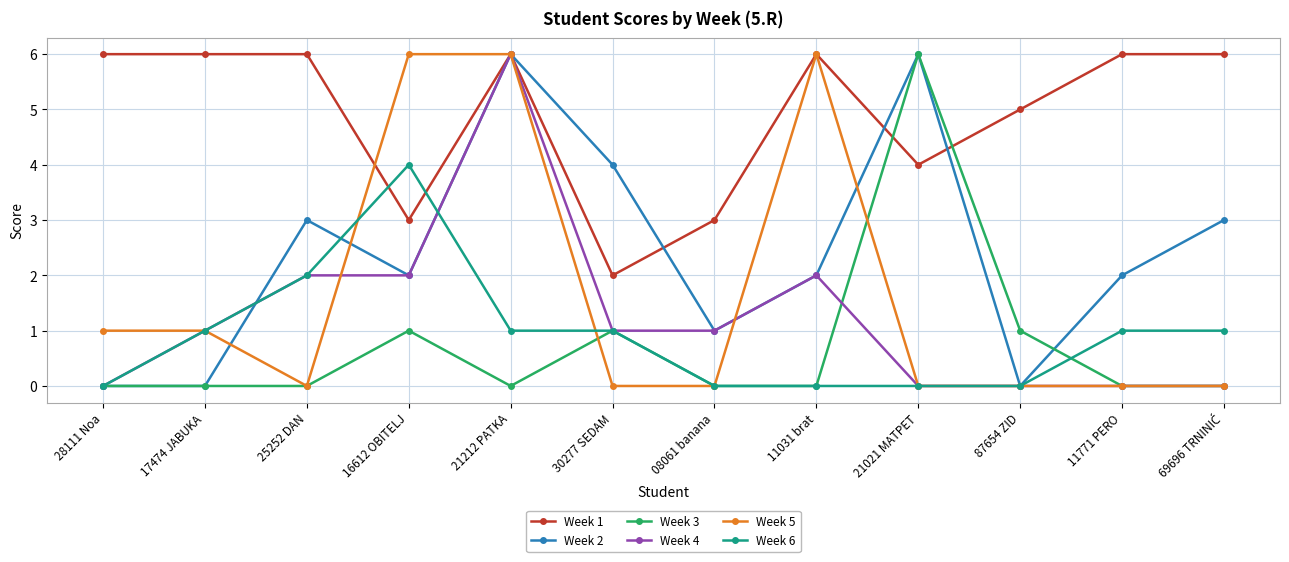

The Week 6 series shows 2 at 11771 PERO. True or false?

False